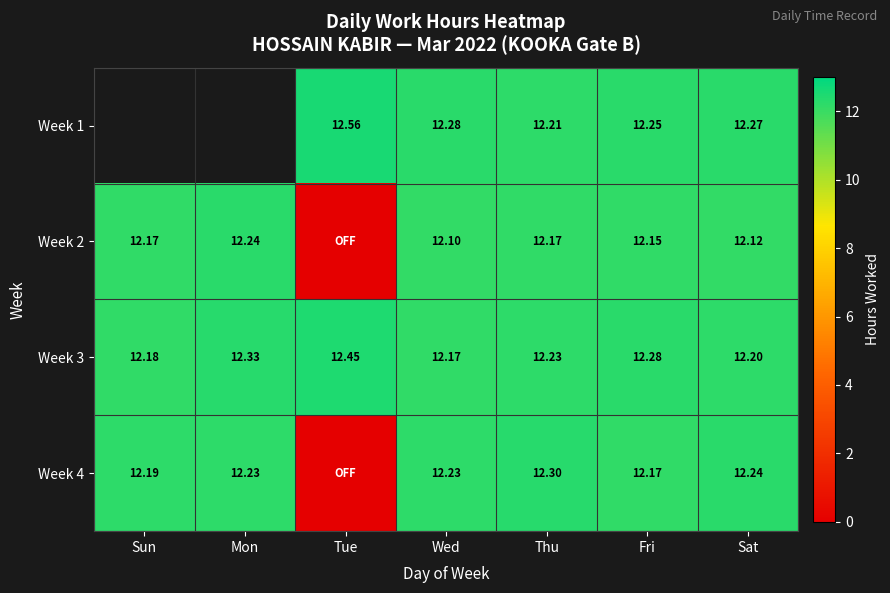

How many categories are shown in the chart?

7